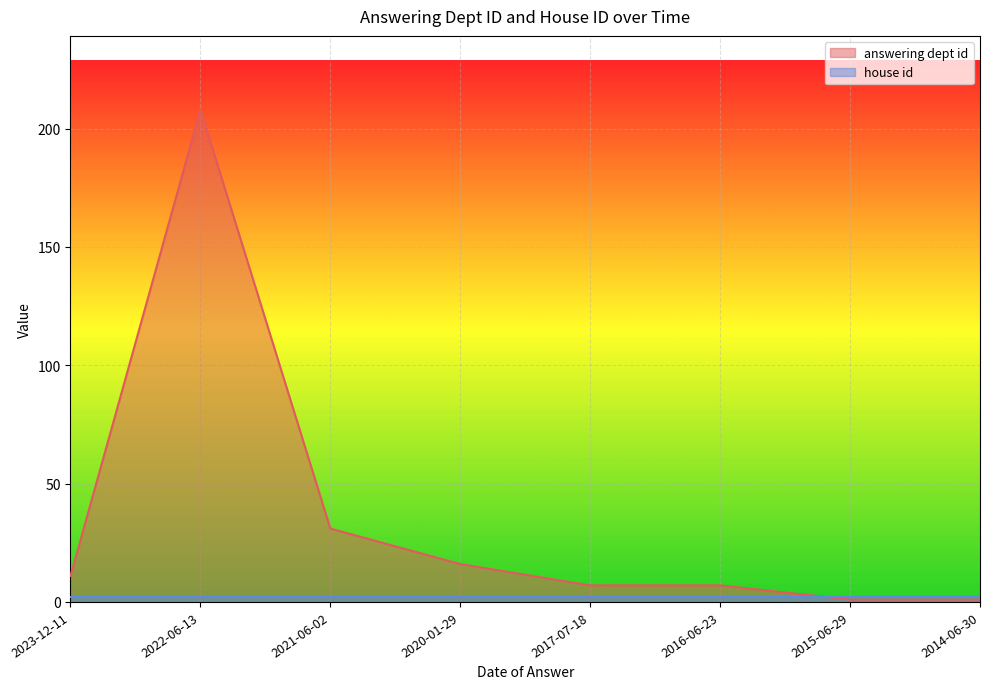

Which category has the highest value across all series?

2022-06-13